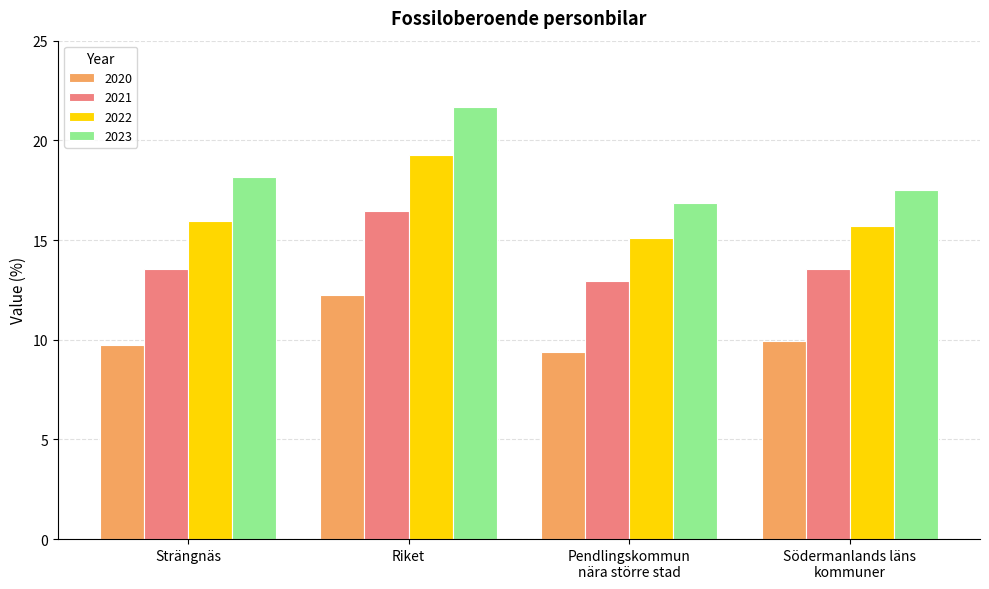

What is the total value across all series at Strängnäs?

57.3